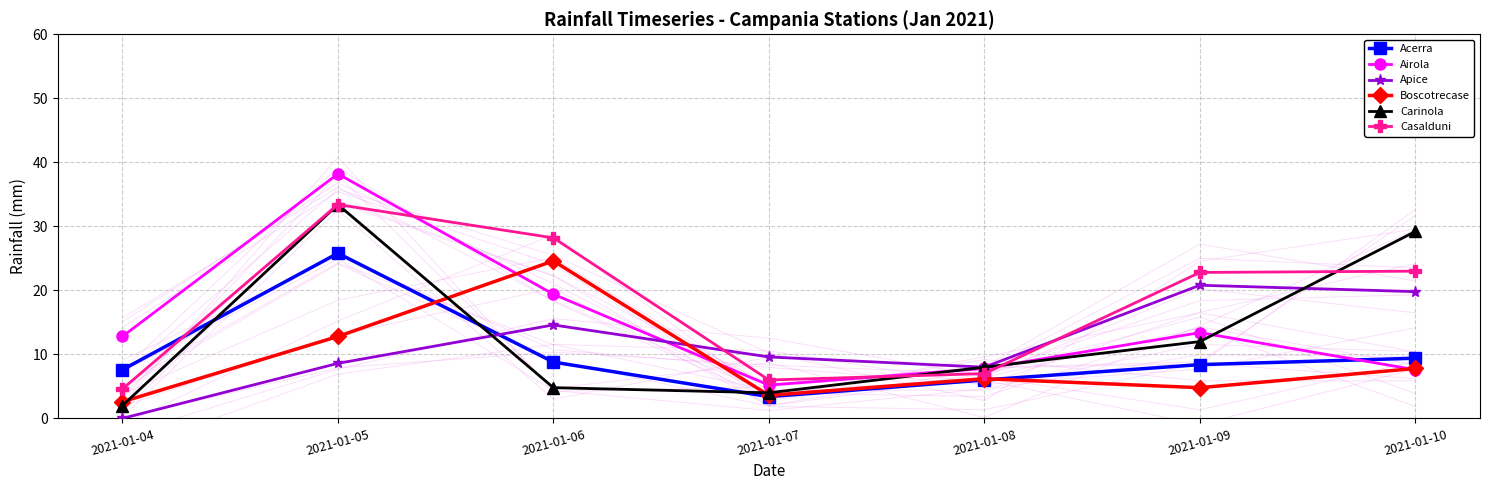

Reading left to right, extract all data points from this chart.

Acerra: 2021-01-04=7.6	2021-01-05=25.8	2021-01-06=8.8	2021-01-07=3.4	2021-01-08=6.0	2021-01-09=8.4	2021-01-10=9.4
Airola: 2021-01-04=12.8	2021-01-05=38.2	2021-01-06=19.4	2021-01-07=5.2	2021-01-08=7.8	2021-01-09=13.4	2021-01-10=7.6
Apice: 2021-01-04=0.0	2021-01-05=8.6	2021-01-06=14.6	2021-01-07=9.6	2021-01-08=8.0	2021-01-09=20.8	2021-01-10=19.8
Boscotrecase: 2021-01-04=2.6	2021-01-05=12.8	2021-01-06=24.6	2021-01-07=3.6	2021-01-08=6.2	2021-01-09=4.8	2021-01-10=7.8
Carinola: 2021-01-04=2.0	2021-01-05=33.4	2021-01-06=4.8	2021-01-07=4.0	2021-01-08=8.0	2021-01-09=12.0	2021-01-10=29.2
Casalduni: 2021-01-04=4.6	2021-01-05=33.4	2021-01-06=28.2	2021-01-07=6.0	2021-01-08=7.0	2021-01-09=22.8	2021-01-10=23.0